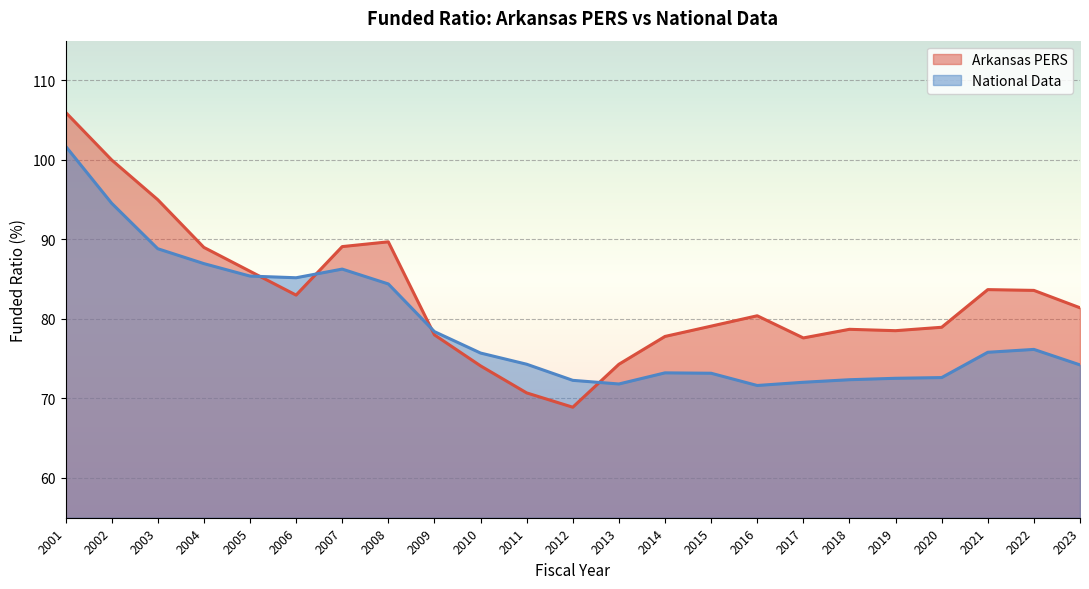

Reading left to right, extract all data points from this chart.

Arkansas PERS: 106.0	100.0	95.0	89.0	86.0	83.0	89.1	89.7	78.0	74.1	70.7	68.9	74.3	77.8	79.1	80.4	77.6	78.7	78.5	79.0	83.7	83.6	81.4
National Data: 101.7	94.6	88.8	87.0	85.4	85.2	86.3	84.4	78.4	75.7	74.3	72.3	71.8	73.2	73.2	71.6	72.0	72.4	72.5	72.6	75.8	76.2	74.2